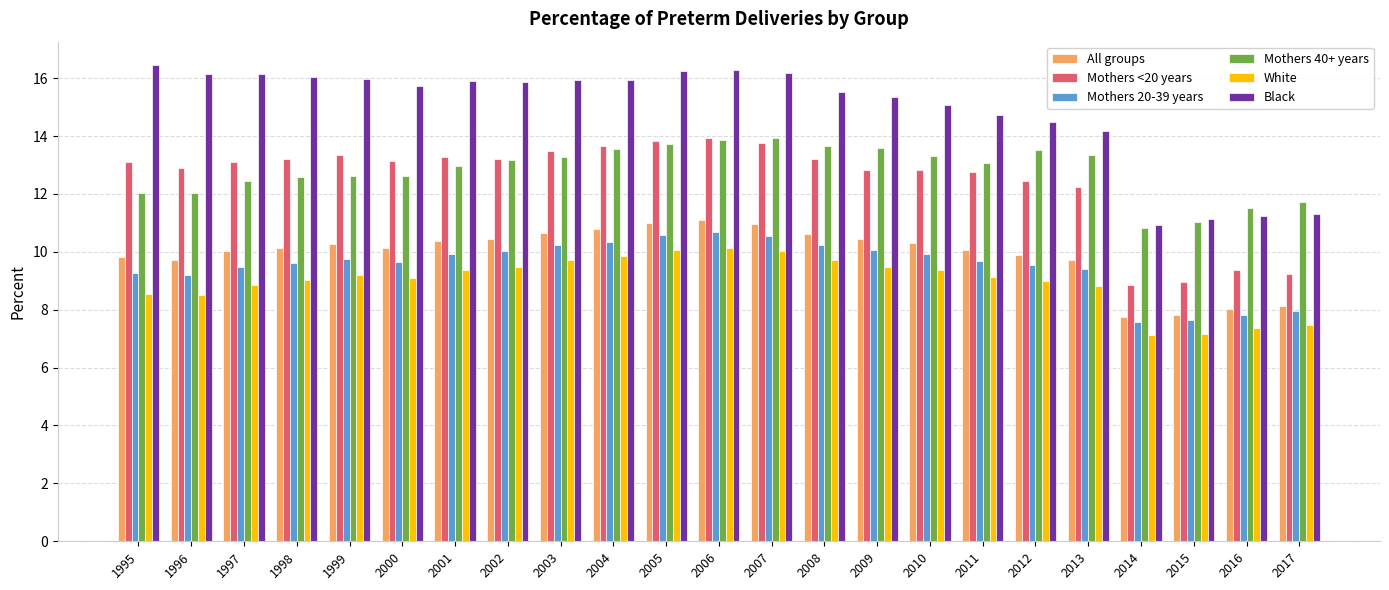

How many data points does each series have?

23